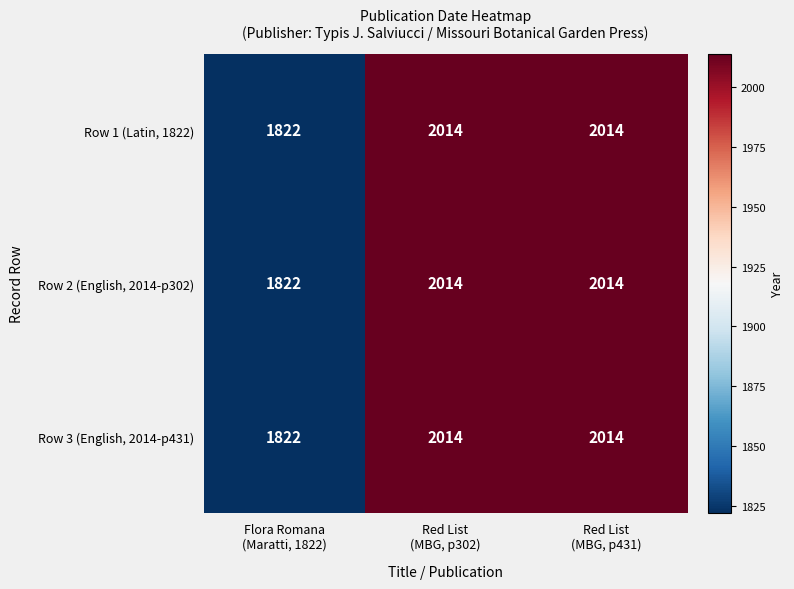

What is the difference between the second highest and minimum values in the Row 3 (English, 2014-p431) series?

192